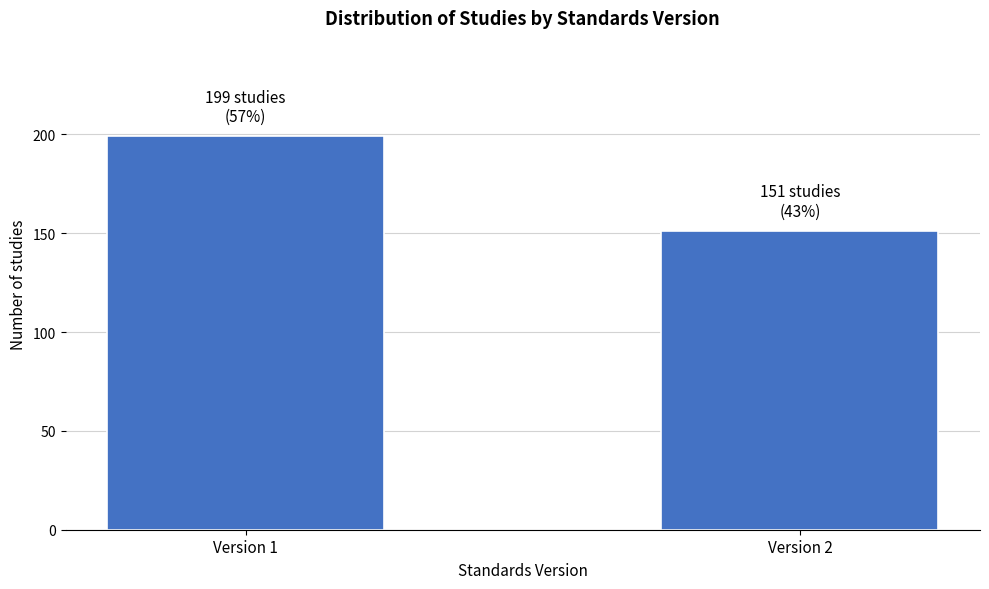

Reading left to right, list all the values displayed in this chart.

199	151